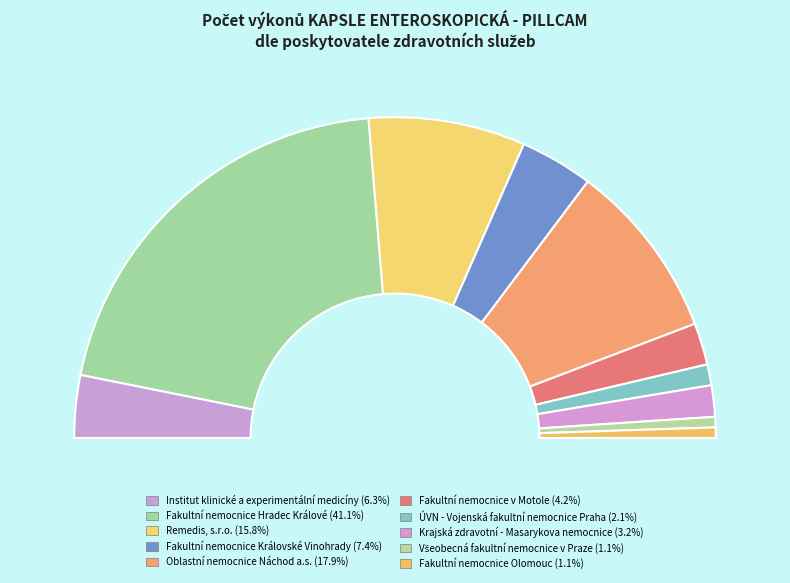

Rank the categories by value from highest to lowest.

Fakultní nemocnice Hradec Králové, Oblastní nemocnice Náchod a.s., Remedis, s.r.o., Fakultní nemocnice Královské Vinohrady, Institut klinické a experimentální medicíny, Fakultní nemocnice v Motole, Krajská zdravotní - Masarykova nemocnice, ÚVN - Vojenská fakultní nemocnice Praha, Všeobecná fakultní nemocnice v Praze, Fakultní nemocnice Olomouc